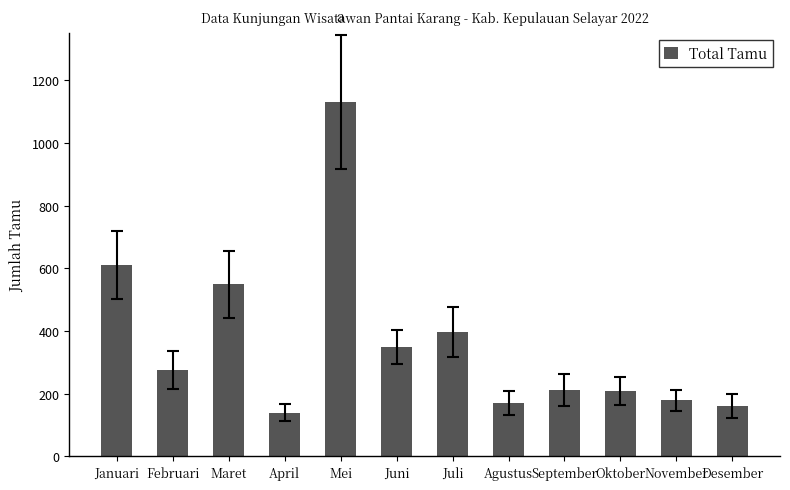

What is the label of the 8th bar from the right?

Mei